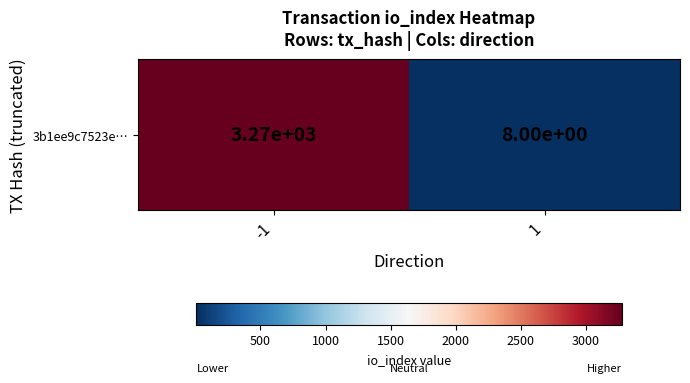

Reading left to right, list all the values displayed in this chart.

-1=3274	1=8